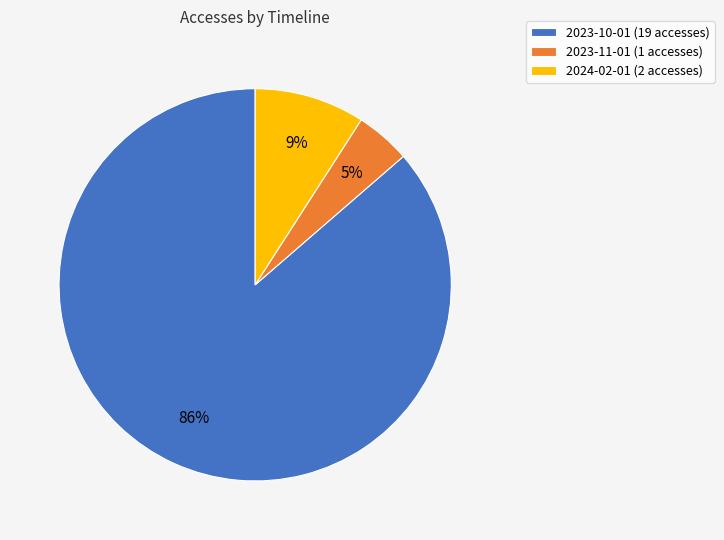

Which has a higher value, 2024-02-01 (2 accesses) or 2023-10-01 (19 accesses)?

2023-10-01 (19 accesses)